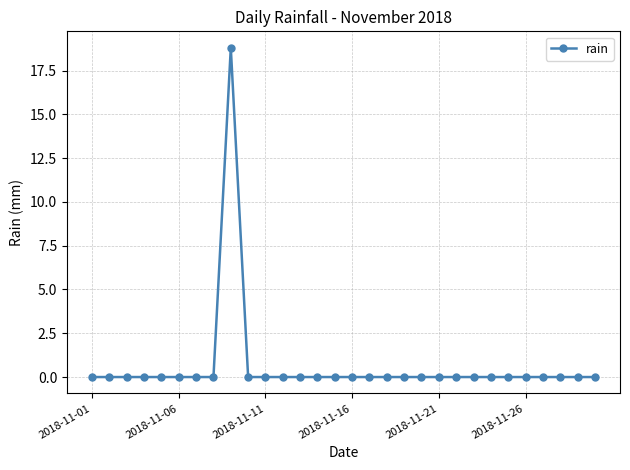

What is the difference between the maximum and minimum values?

18.8